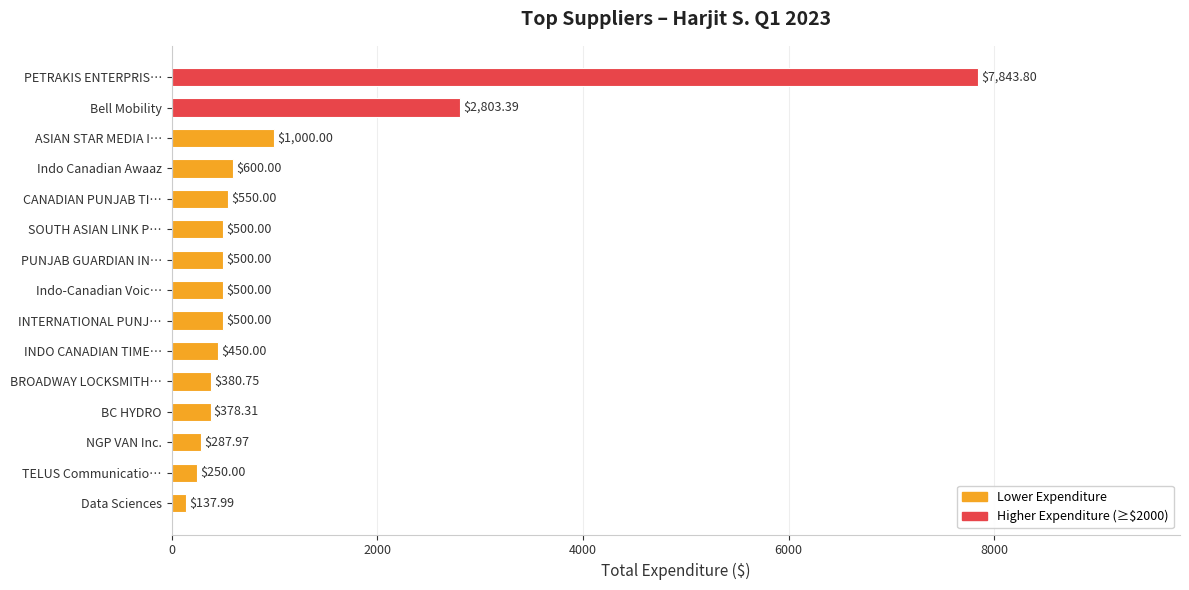

At which label is the value closest to 3990?

Bell Mobility